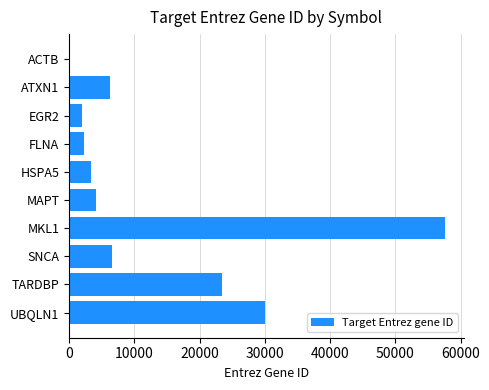

Is it true that the value at SNCA is 6622?

True